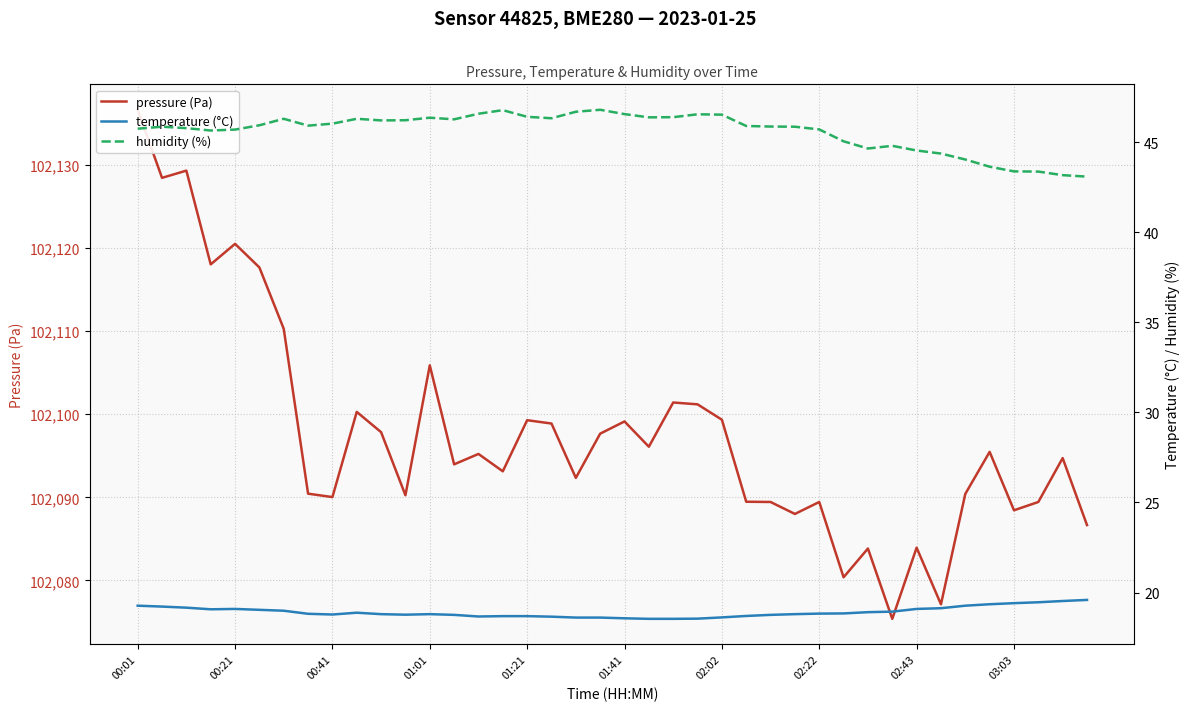

True or false: pressure (Pa) and humidity (%) cross at least once.

False